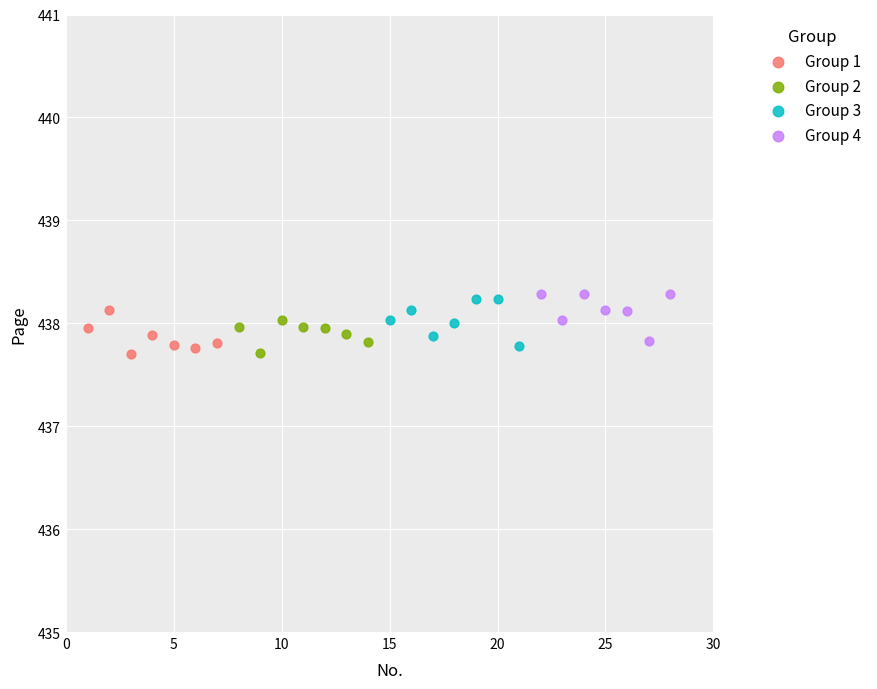

What are all the series names shown in the legend?

Group 1, Group 2, Group 3, Group 4